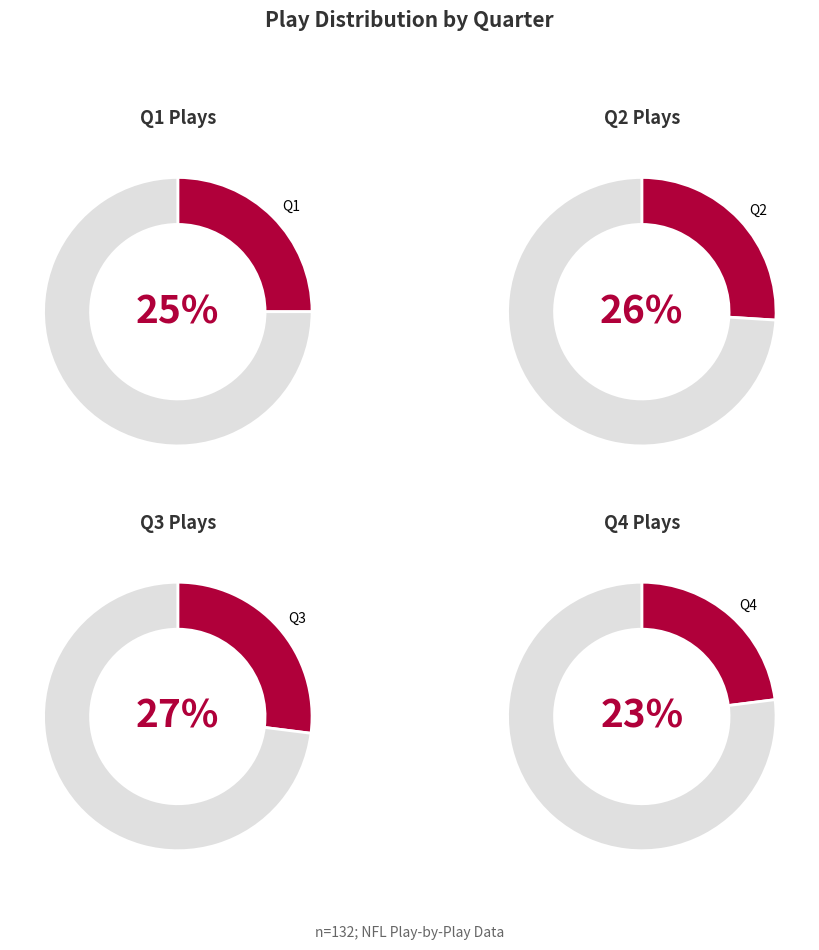

How many slices are in this pie chart?

4